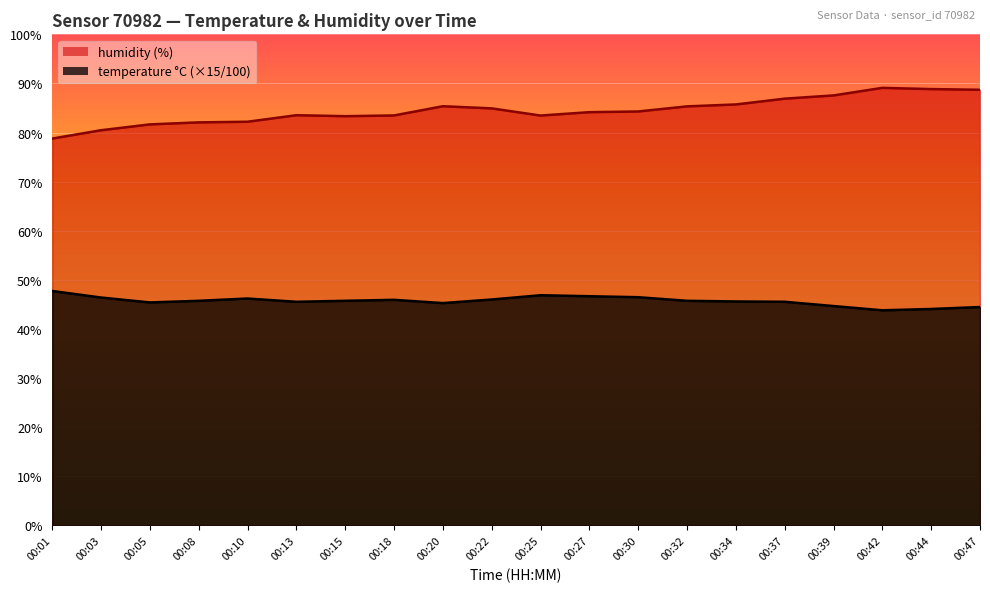

What is the greatest value displayed?

89.1